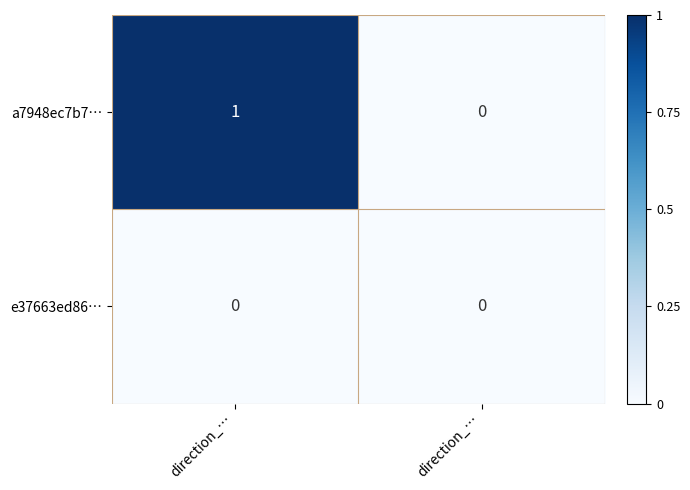

At which category is the sum across all series the highest?

direction_…